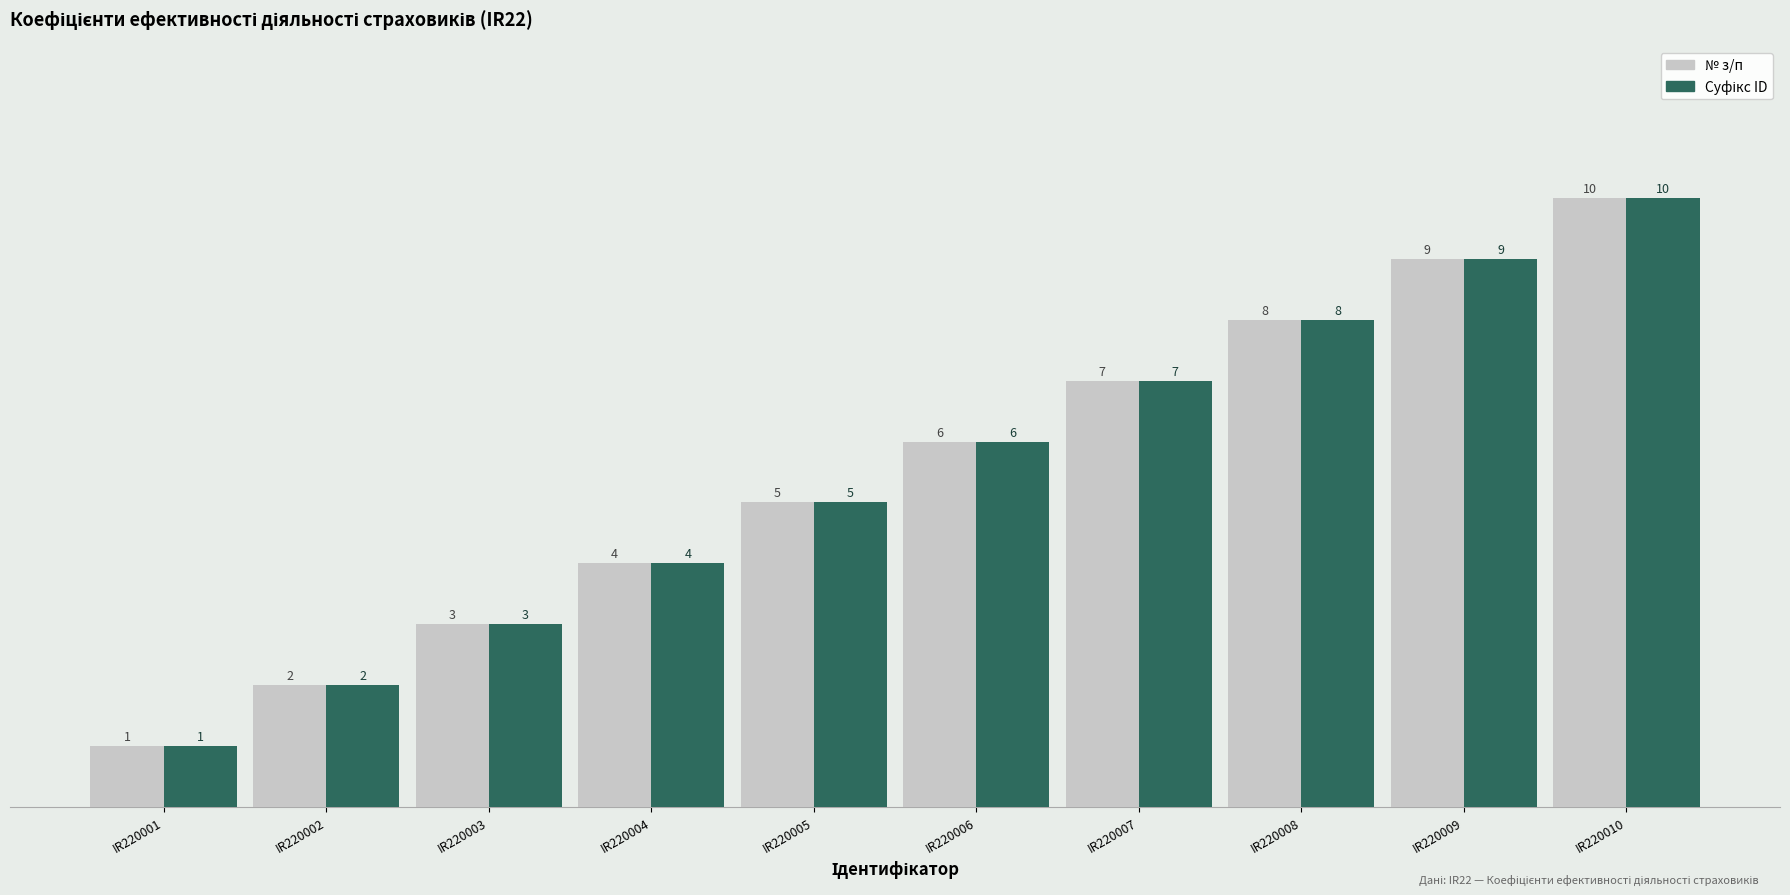

What is the difference between the № з/п values at IR220006 and IR220004?

2